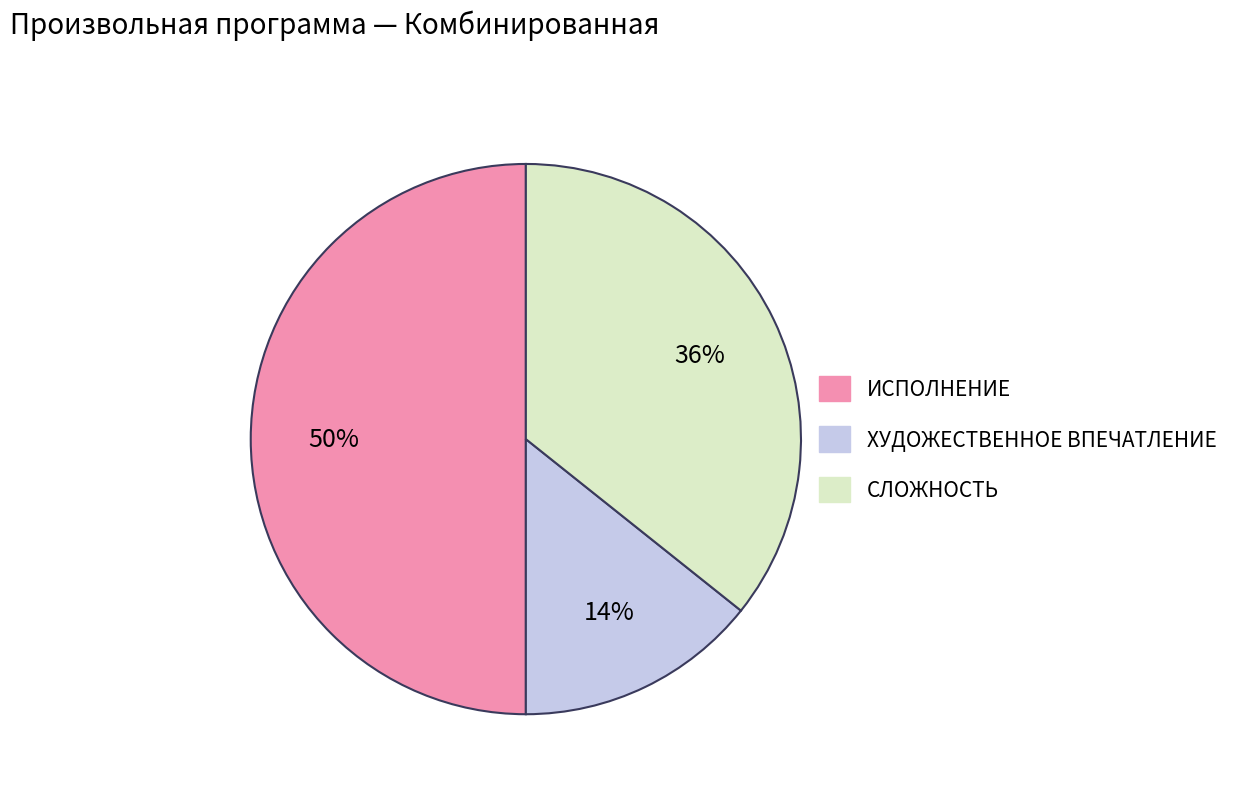

Is СЛОЖНОСТЬ the majority of the pie?

No